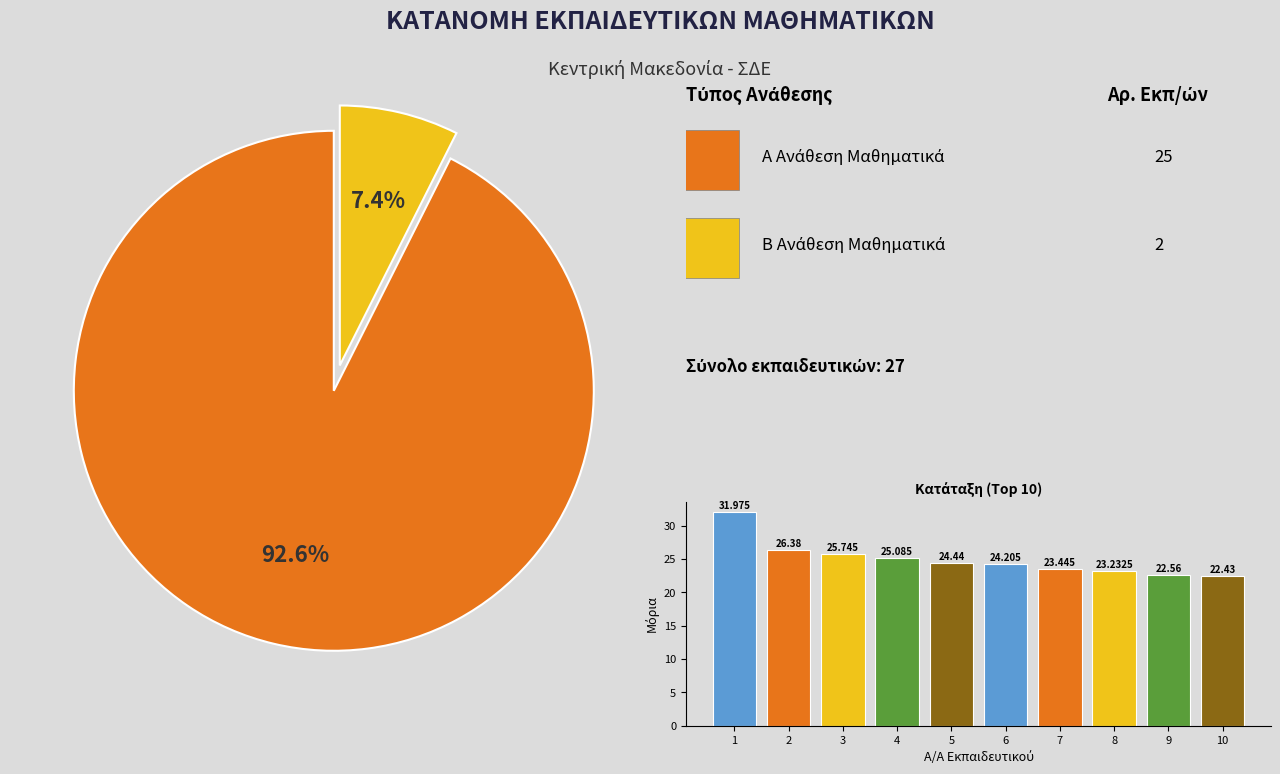

Does 1 represent more than half of the total?

No